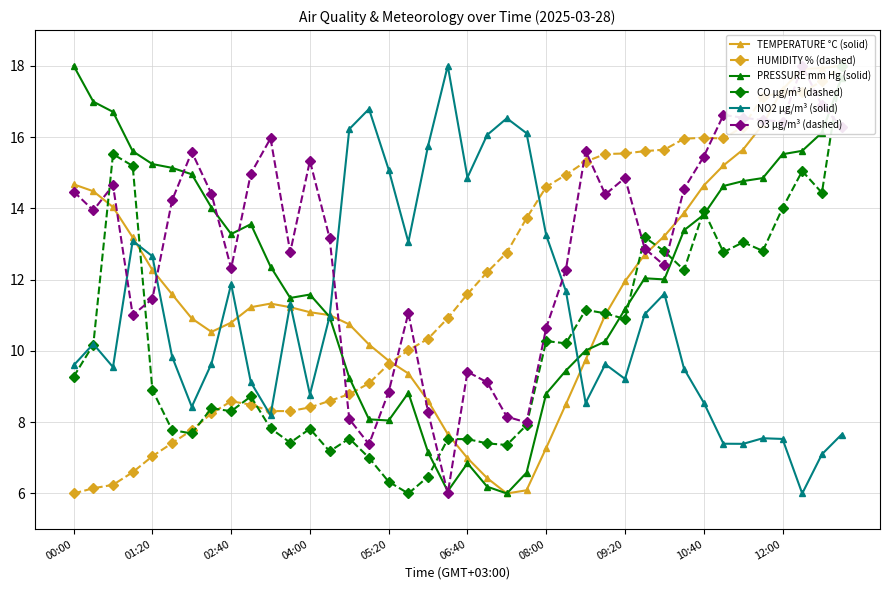

The value of NO2 µg/m³ (solid) at 10:40 is 12.1. True or false?

False